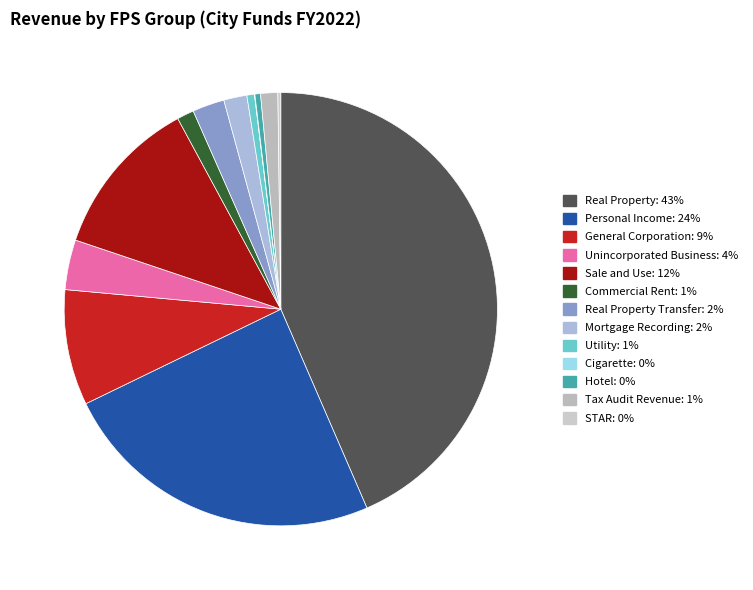

Rank the categories by value from highest to lowest.

Real Property, Personal Income, Sale and Use, General Corporation, Unincorporated Business, Real Property Transfer, Mortgage Recording, Tax Audit Revenue, Commercial Rent, Utility, Hotel, STAR, Cigarette